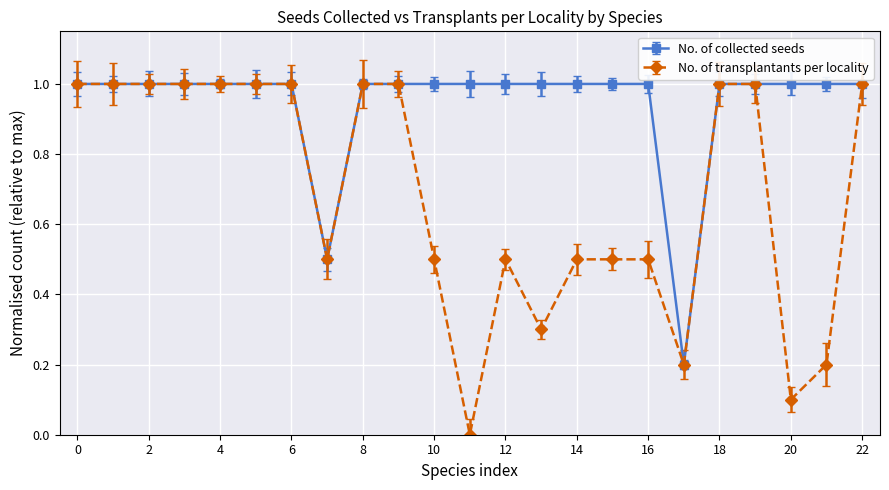

Rank the series by their average value, from lowest to highest.

No. of transplantants per locality, No. of collected seeds